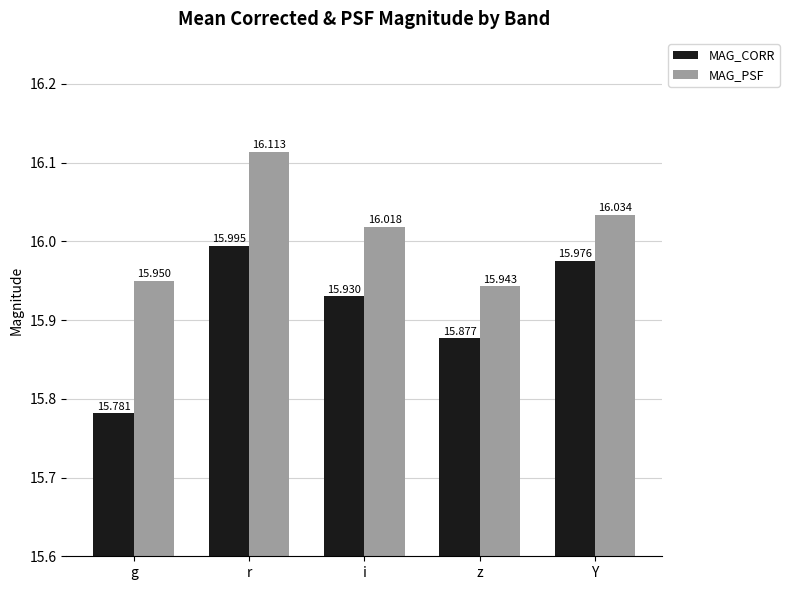

Which series has the largest range (max minus min)?

MAG_CORR